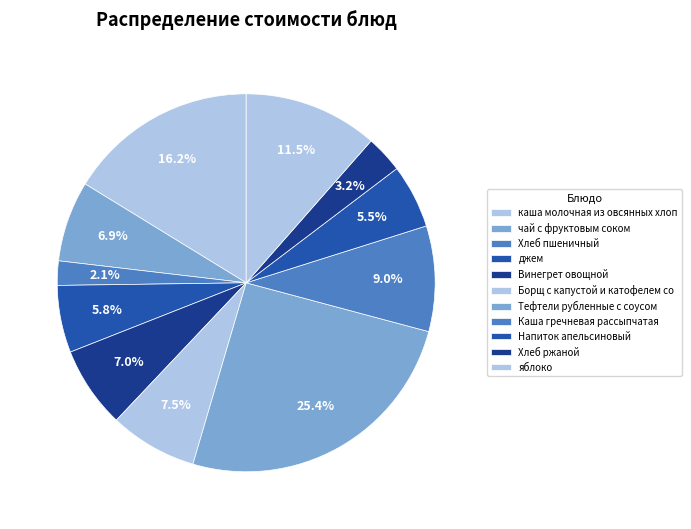

How many segments does this pie chart have?

11